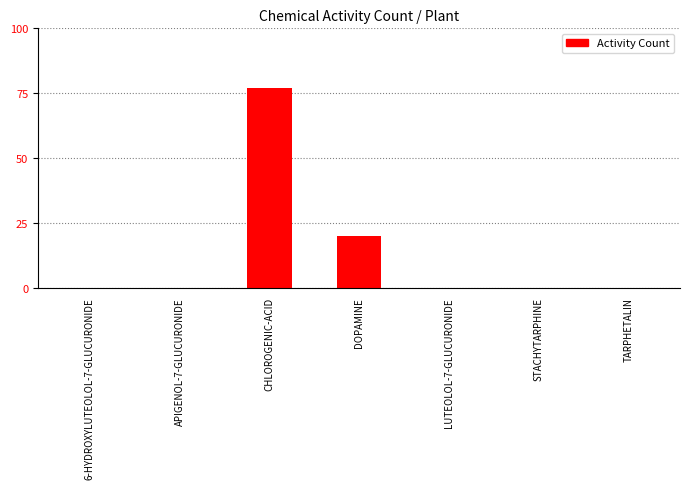

The chart shows a value of -28 at STACHYTARPHINE. True or false?

False